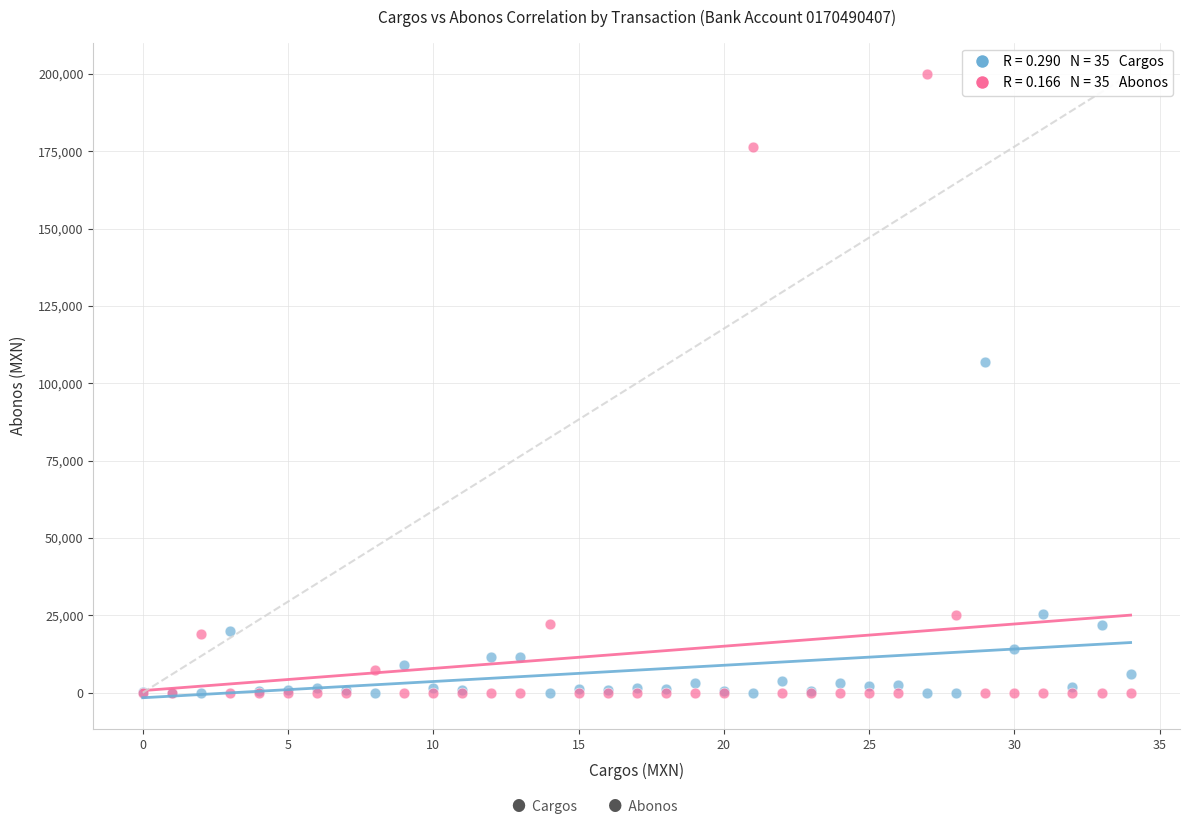

Across all series, what Y value is closest to 100000?

106865.6